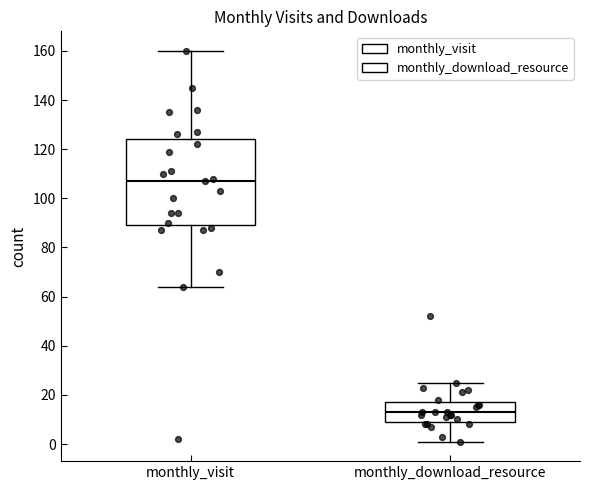

Reading left to right, transcribe this box plot: for each box, give where its median line is, the range the box spans, and where its two whiskers end, as read against the y-axis. The values are not printed on the chart, so give them approximately, as read against the axis.

monthly_visit: median 108, box 90 to 124, whiskers 64 to 160
monthly_download_resource: median 14, box 10 to 18, whiskers 2 to 26